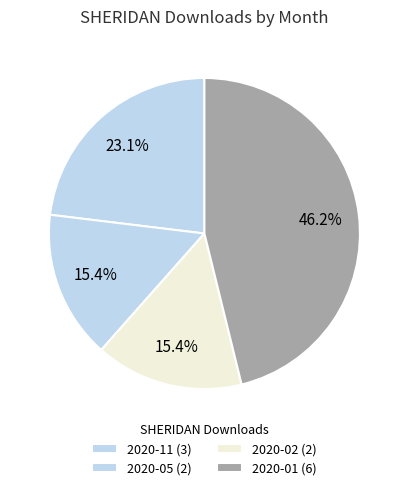

How many segments does this pie chart have?

4